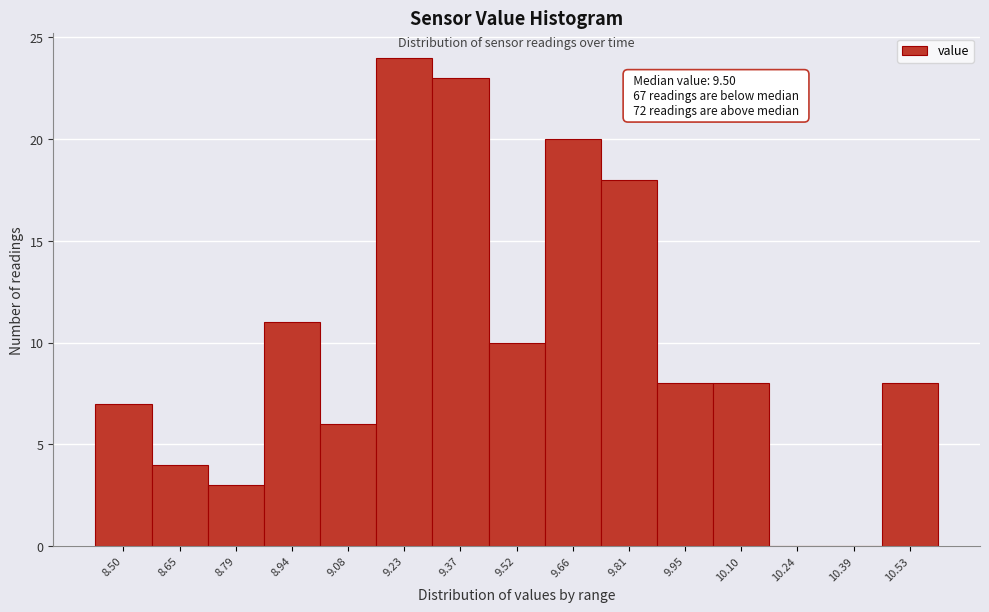

Reading left to right, transcribe all the data shown in this chart.

8.50=7	8.65=4	8.79=3	8.94=11	9.08=6	9.23=24	9.37=23	9.52=10	9.66=20	9.81=18	9.95=8	10.10=8	10.24=0	10.39=0	10.53=8